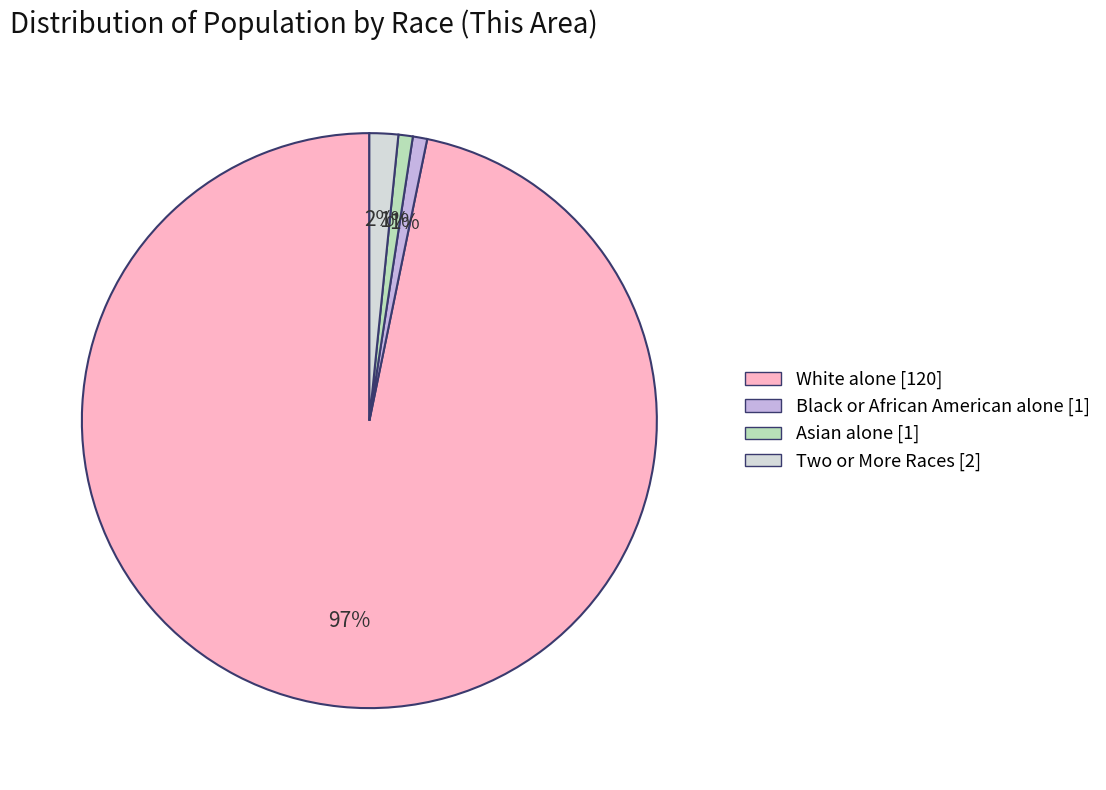

Which slice is the largest?

White alone [120]